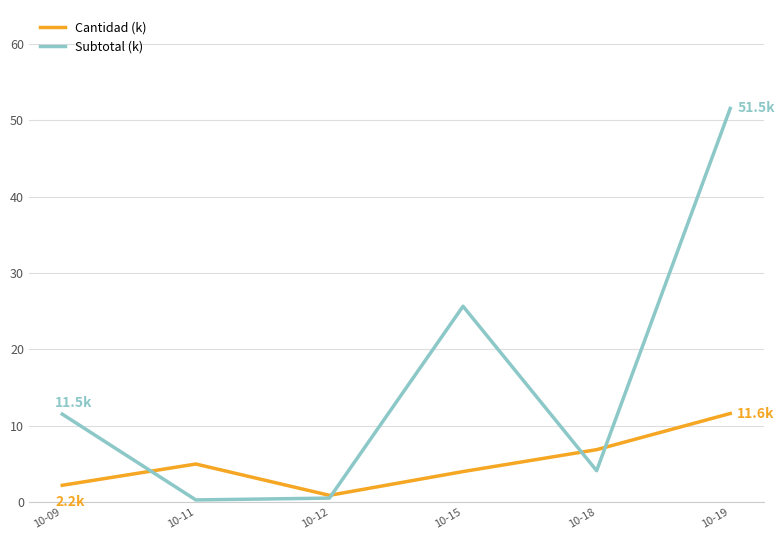

Is the value of Cantidad (k) at 10-15 greater than the value of Subtotal (k) at 10-09?

No